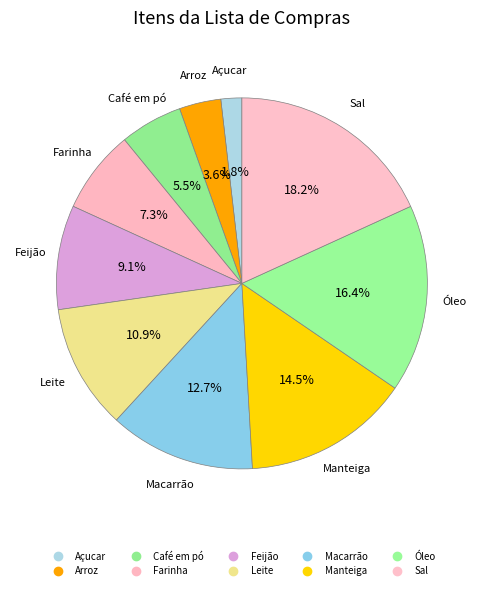

To the nearest percent, what portion does Leite represent?

11%